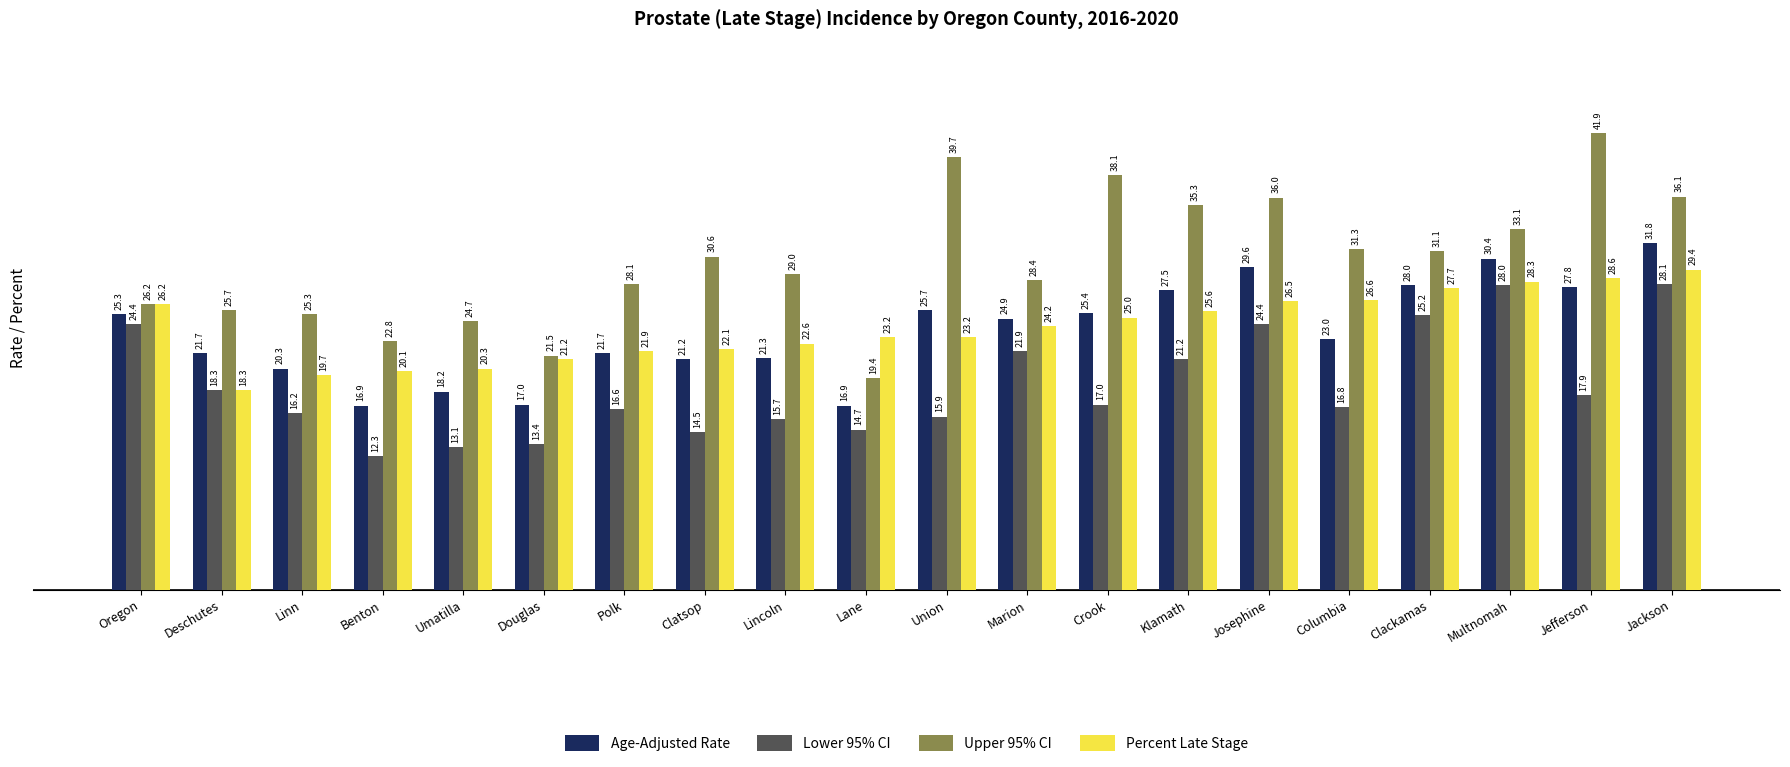

Reading right to left, what are all the values shown in this chart?

Age-Adjusted Rate: 31.8	27.8	30.4	28.0	23.0	29.6	27.5	25.4	24.9	25.7	16.9	21.3	21.2	21.7	17.0	18.2	16.9	20.3	21.7	25.3
Lower 95% CI: 28.1	17.9	28.0	25.2	16.8	24.4	21.2	17.0	21.9	15.9	14.7	15.7	14.5	16.6	13.4	13.1	12.3	16.2	18.3	24.4
Upper 95% CI: 36.1	41.9	33.1	31.1	31.3	36.0	35.3	38.1	28.4	39.7	19.4	29.0	30.6	28.1	21.5	24.7	22.8	25.3	25.7	26.2
Percent Late Stage: 29.4	28.6	28.3	27.7	26.6	26.5	25.6	25.0	24.2	23.2	23.2	22.6	22.1	21.9	21.2	20.3	20.1	19.7	18.3	26.2